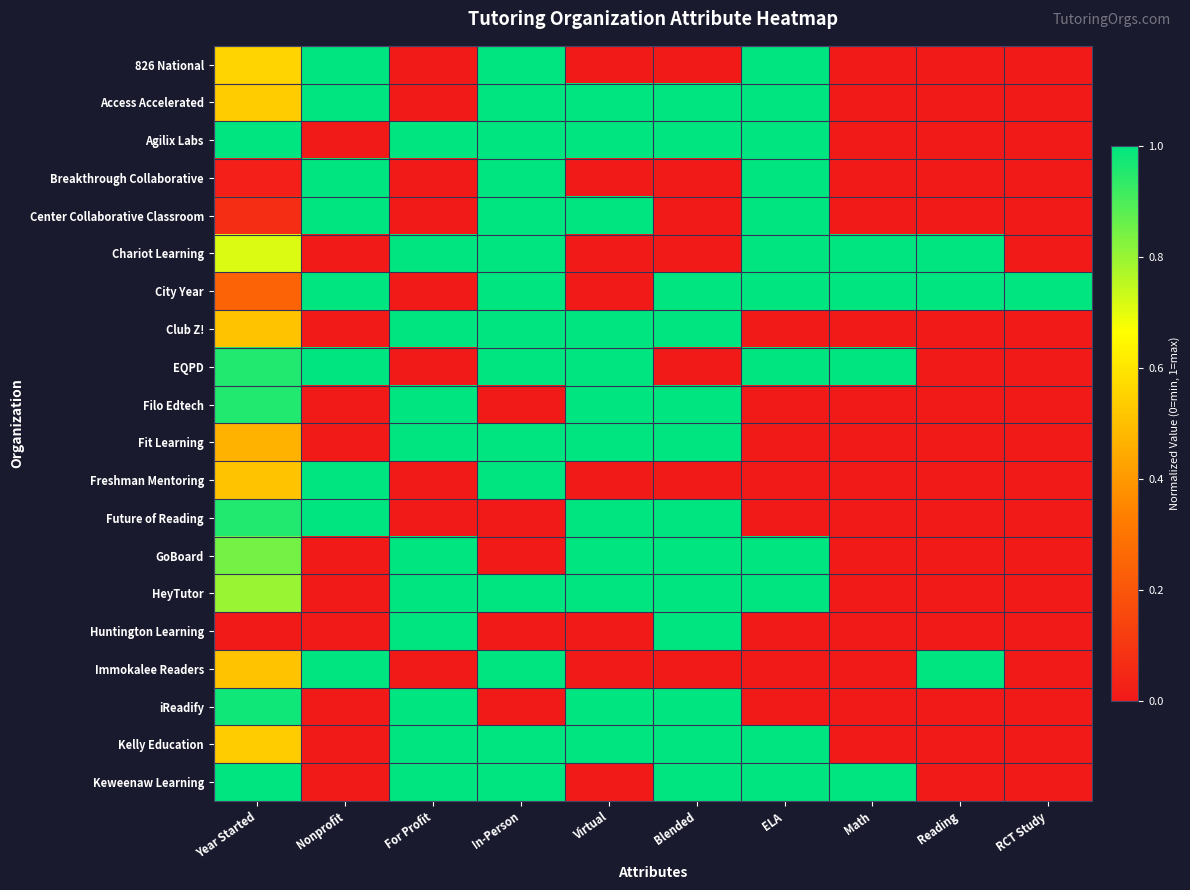

Which series has the largest total across all categories?

City Year